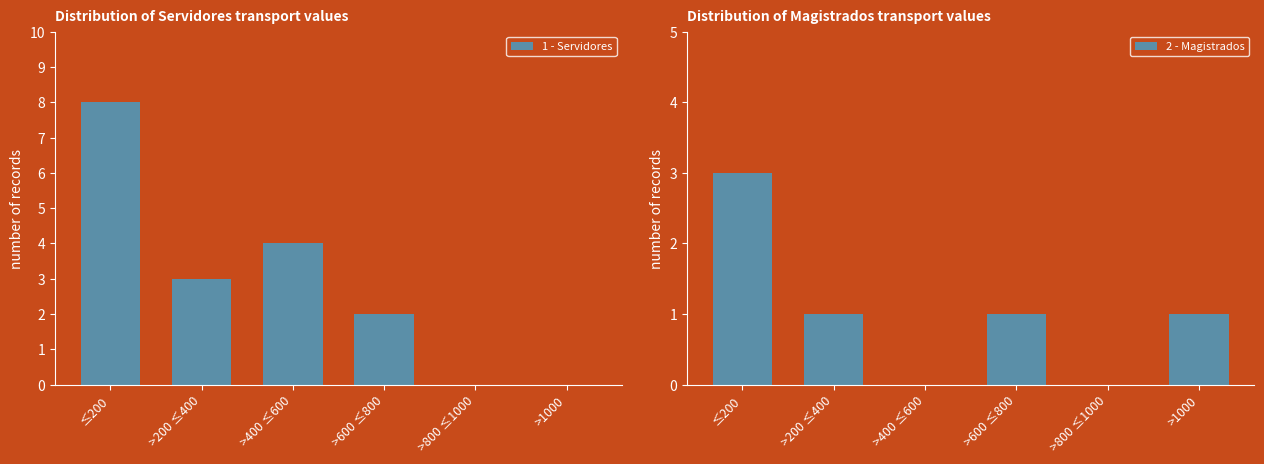

What is the label of the 6th bar from the left?

>1000